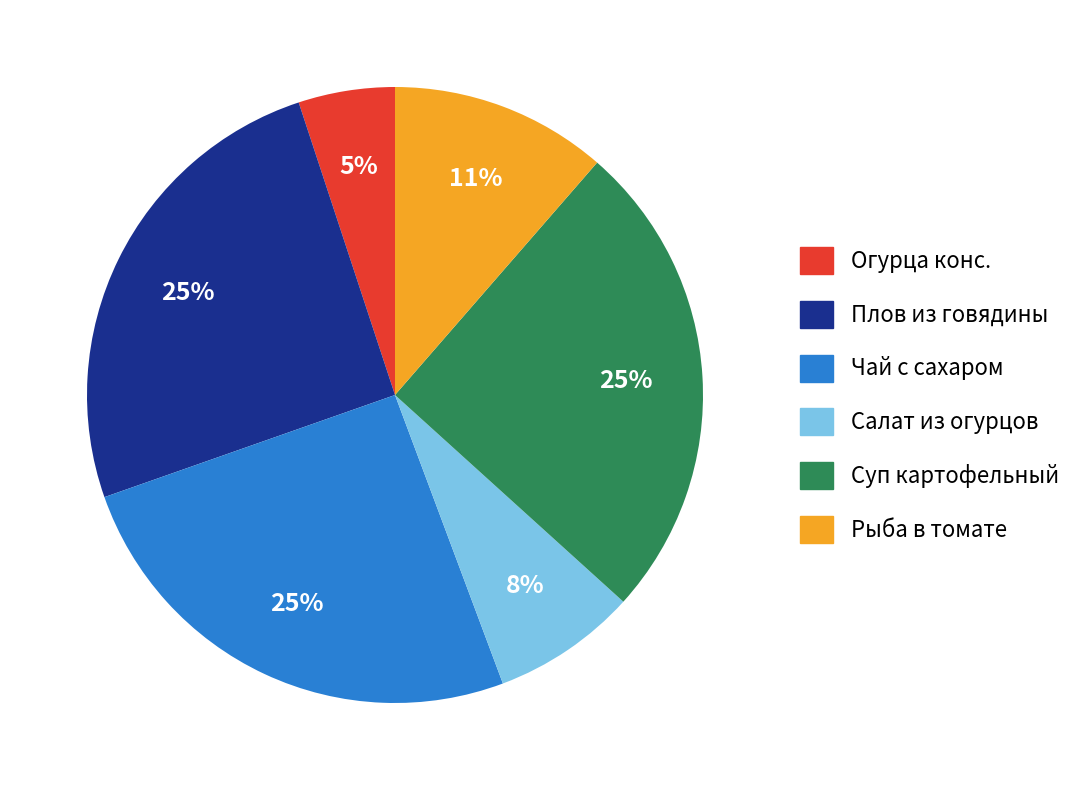

To the nearest percent, what is the difference between the largest and smallest slice percentages?

20%